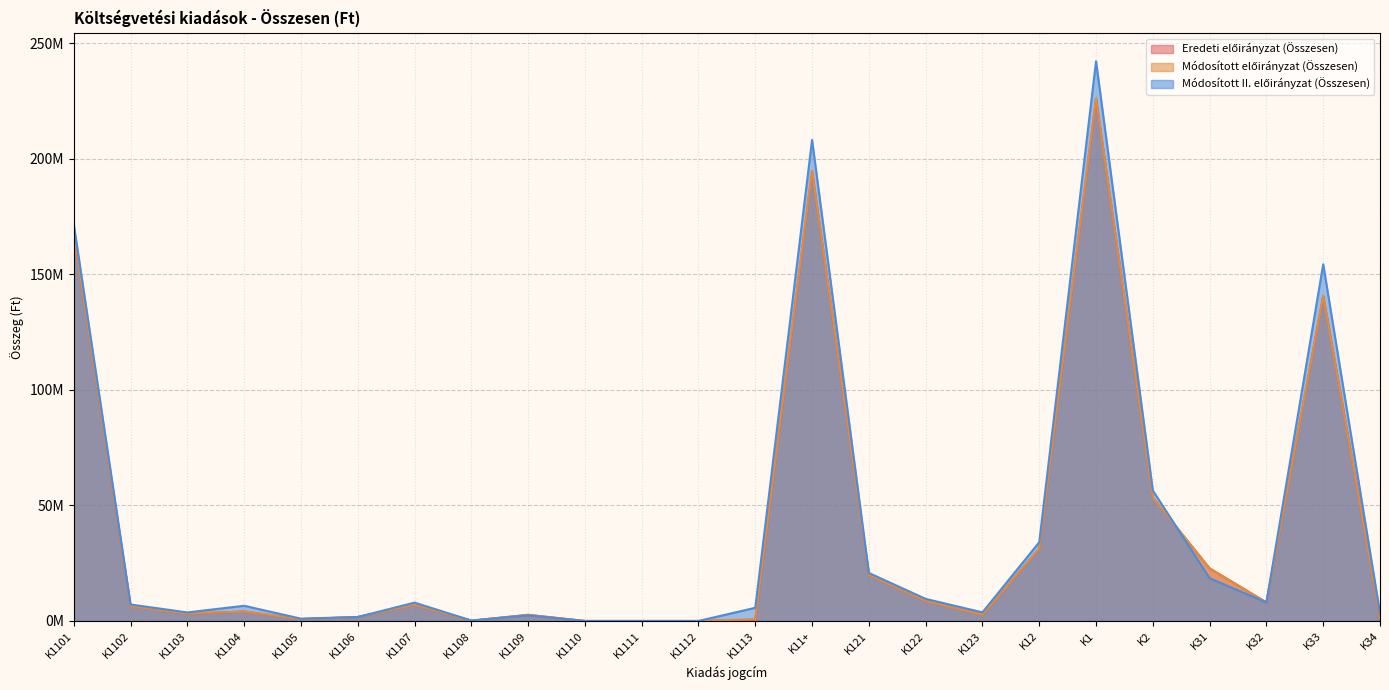

The Eredeti előirányzat (Összesen) series shows 0.8 at K1105. True or false?

True